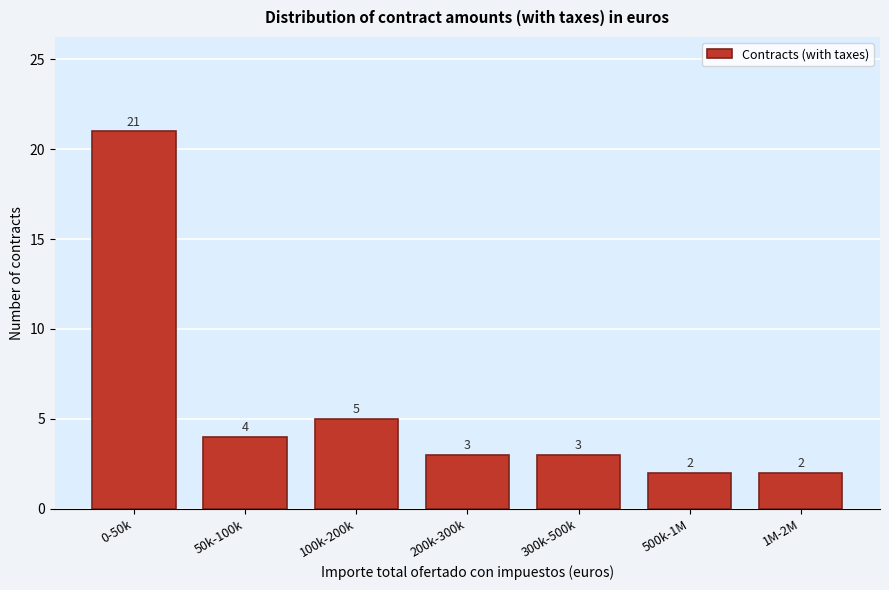

Reading left to right, list all the values displayed in this chart.

0-50k=21	50k-100k=4	100k-200k=5	200k-300k=3	300k-500k=3	500k-1M=2	1M-2M=2